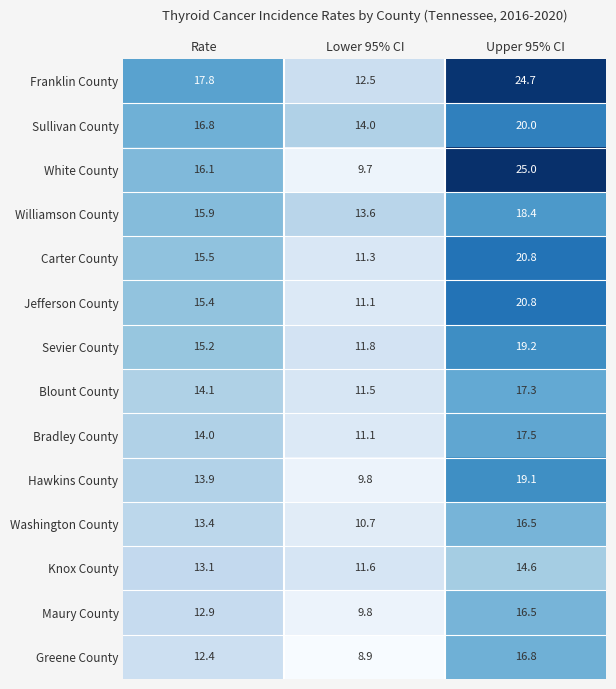

What is the difference between the maximum and minimum values in the Jefferson County series?

9.7